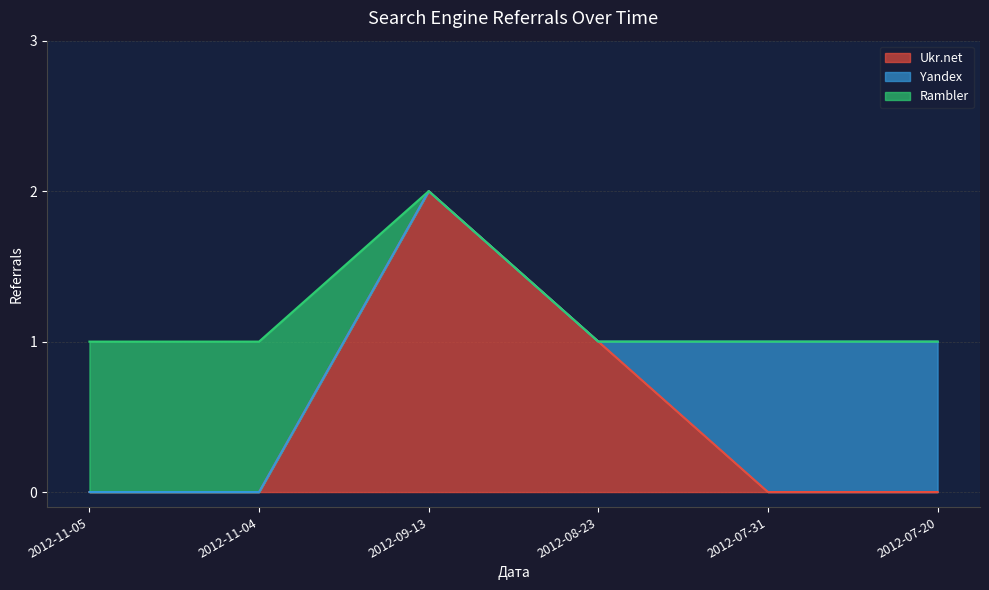

Which category has the highest value across all series?

2012-09-13